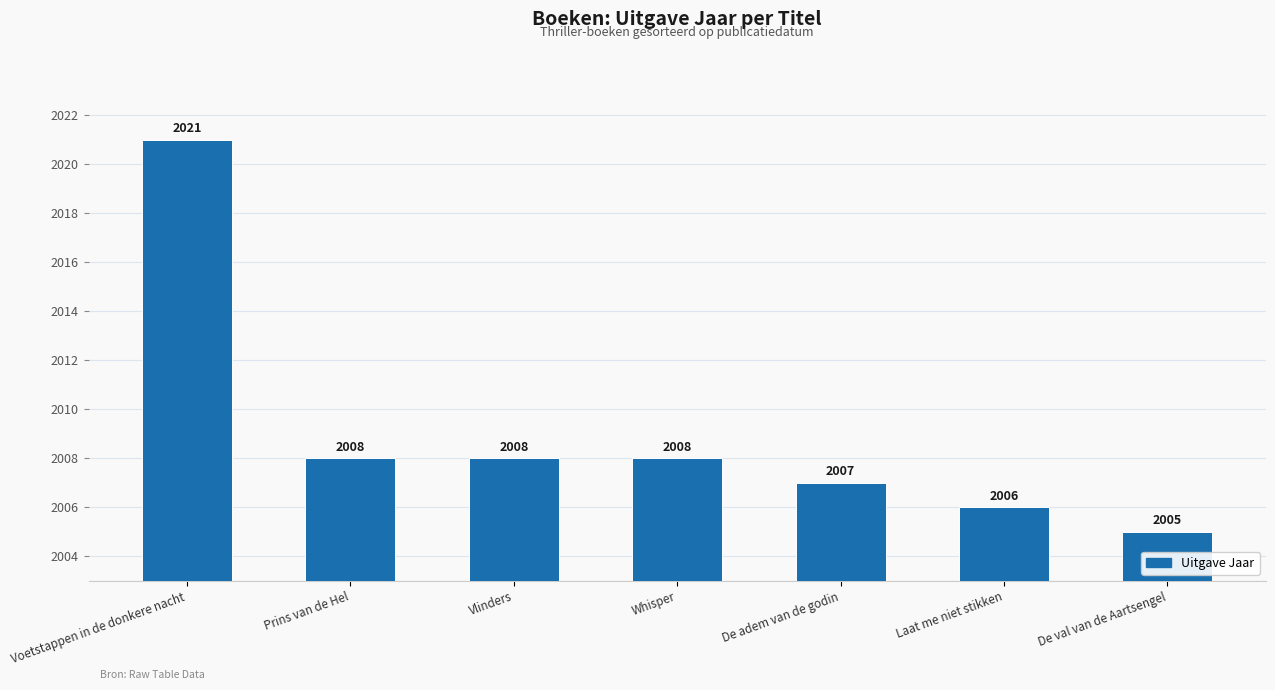

At which label does the data first exceed 2008?

Voetstappen in de donkere nacht